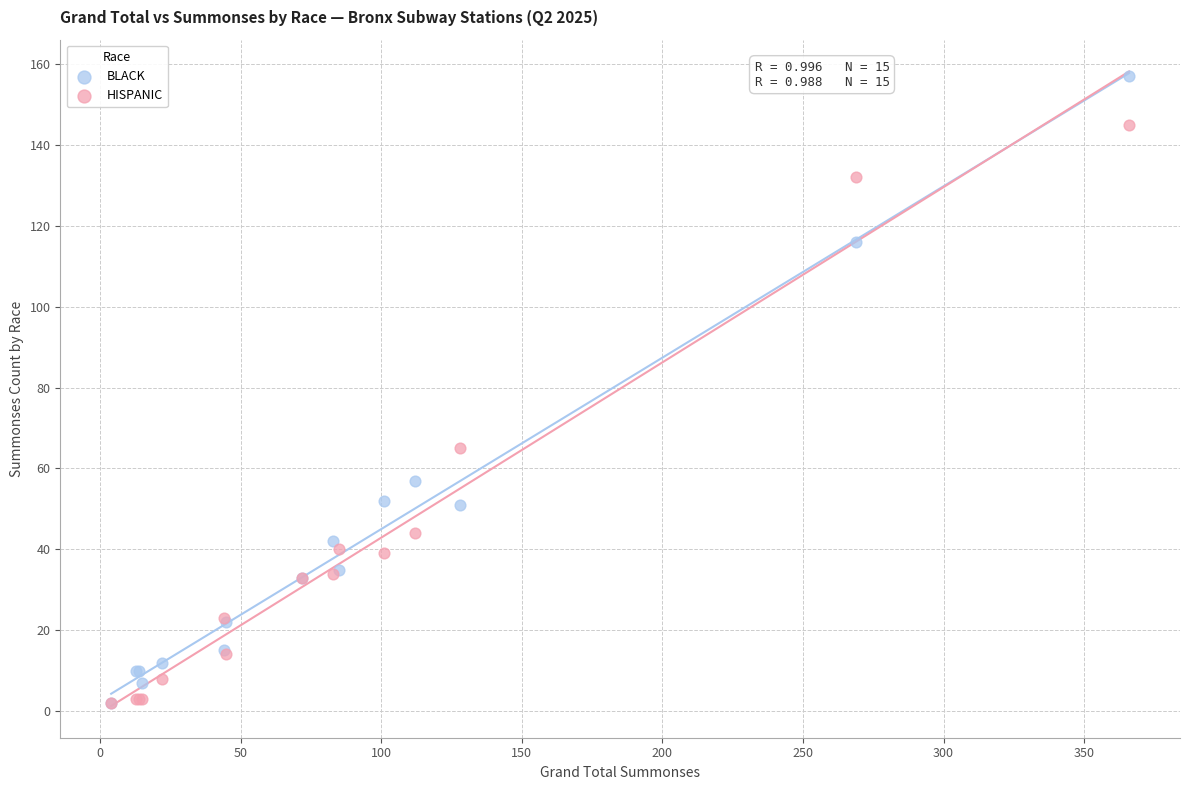

In the HISPANIC series, what Y value is closest to 73?

65